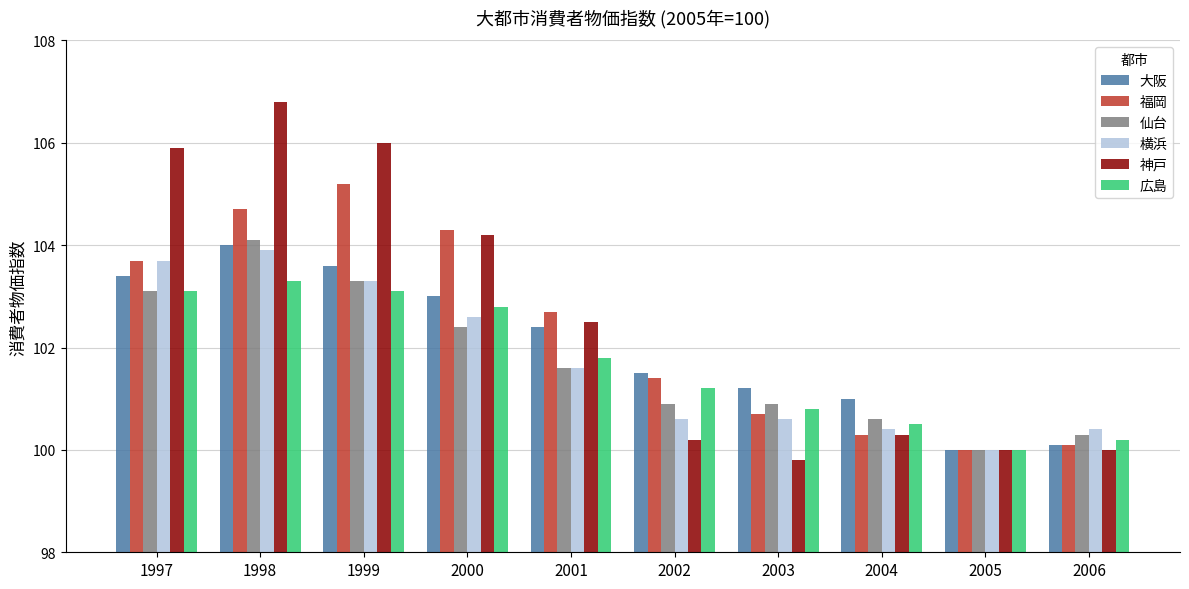

What is the sum of all 福岡 values?

1023.1